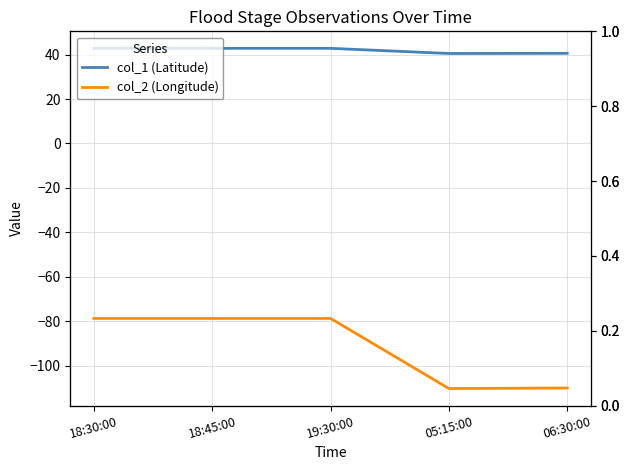

True or false: col_1 (Latitude) and col_2 (Longitude) cross at least once.

False